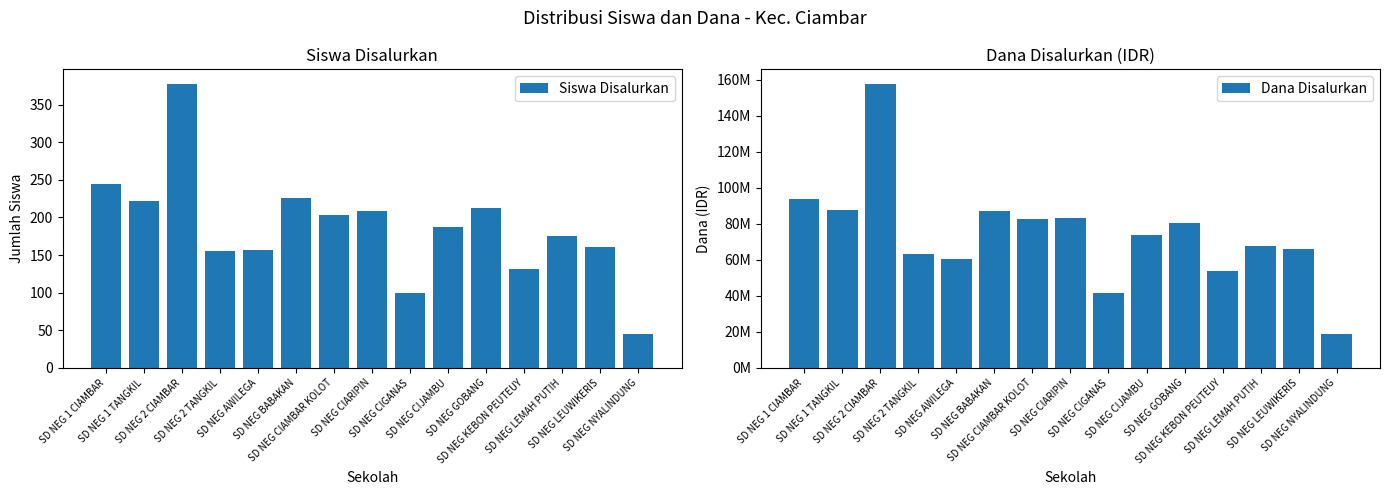

Is the value of Dana Disalurkan at SD NEG BABAKAN greater than the value of Siswa Disalurkan at SD NEG 1 CIAMBAR?

Yes